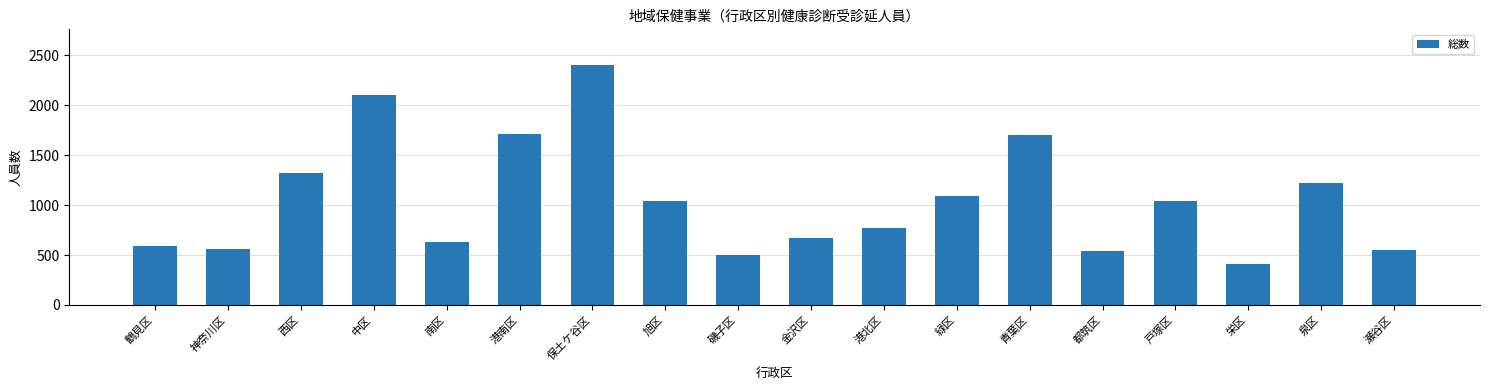

What is the change in value from 金沢区 to 栄区?

-255